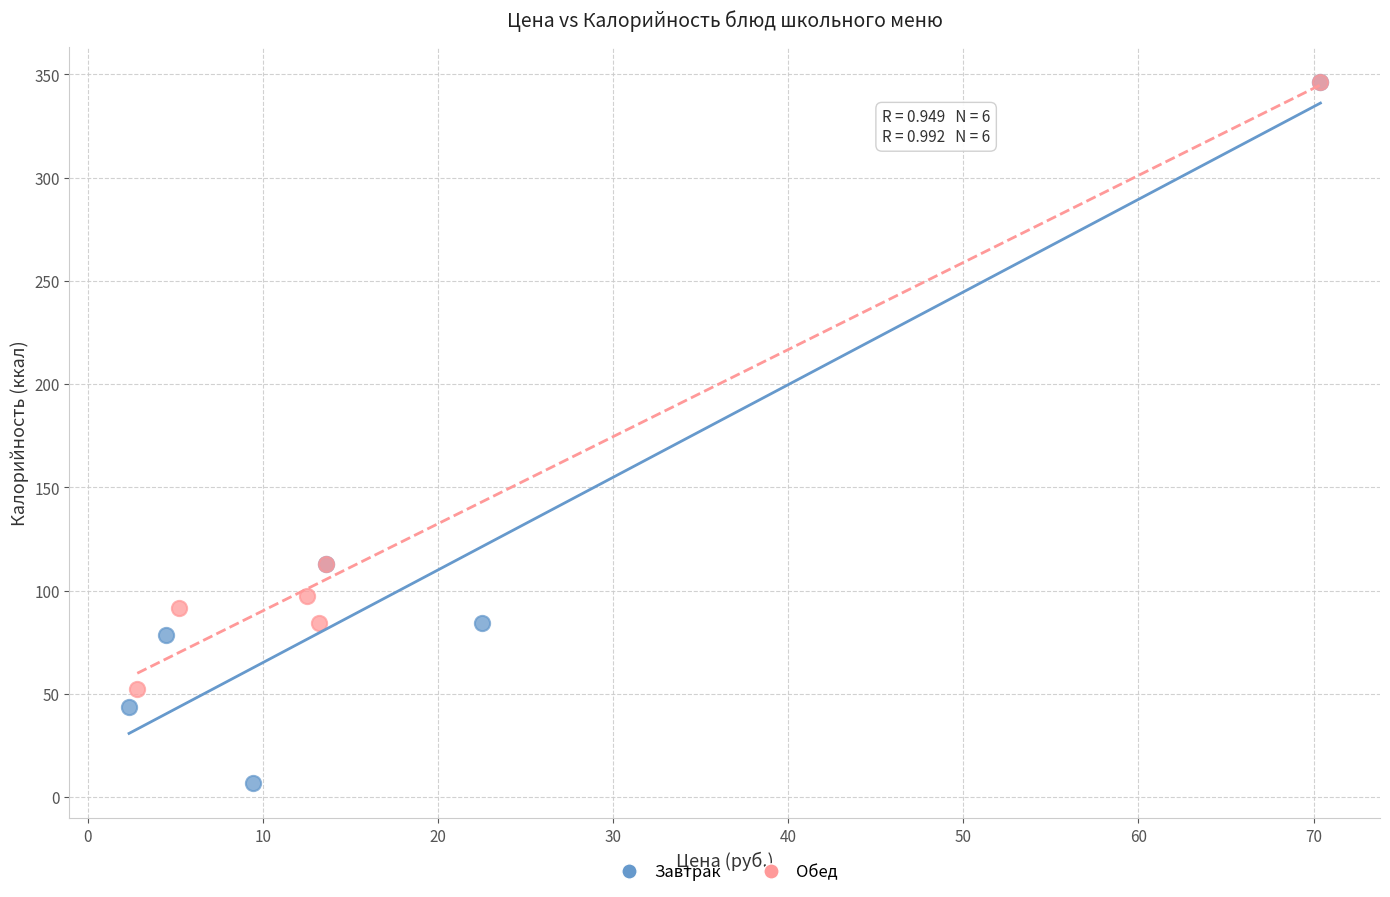

Which series has the widest spread of Y values?

Завтрак